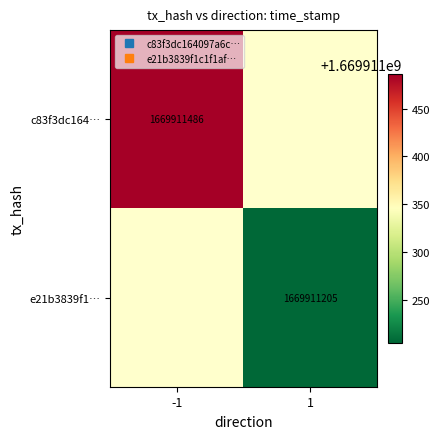

Which series has the largest total across all categories?

c83f3dc164097a6c01d7a3ee53cd6c55041177c